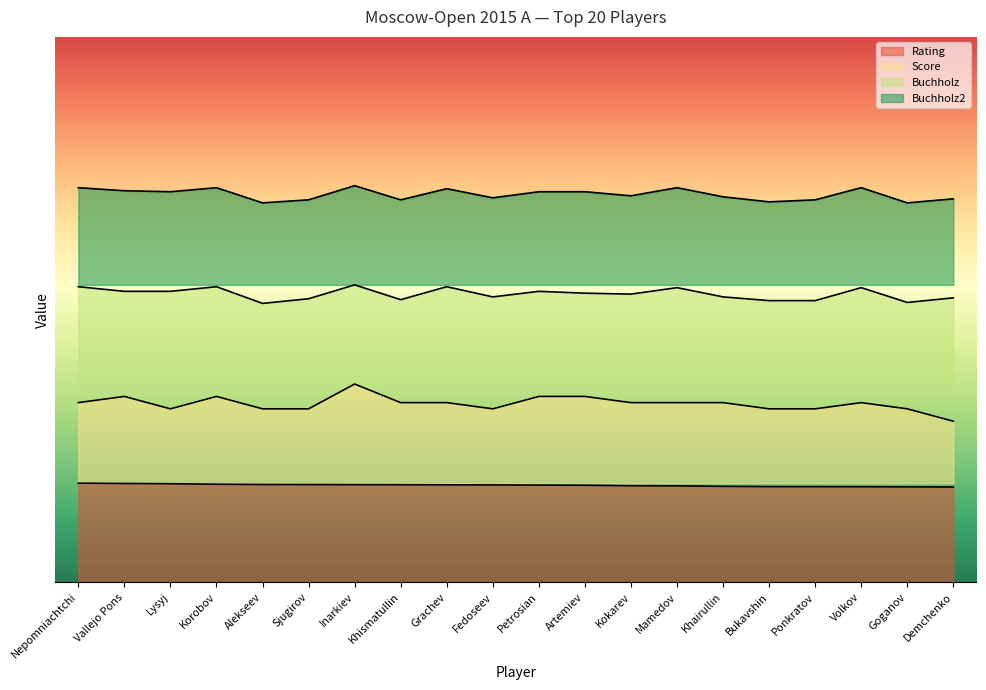

What is the difference between the maximum and minimum values in the Buchholz2 series?

1.7